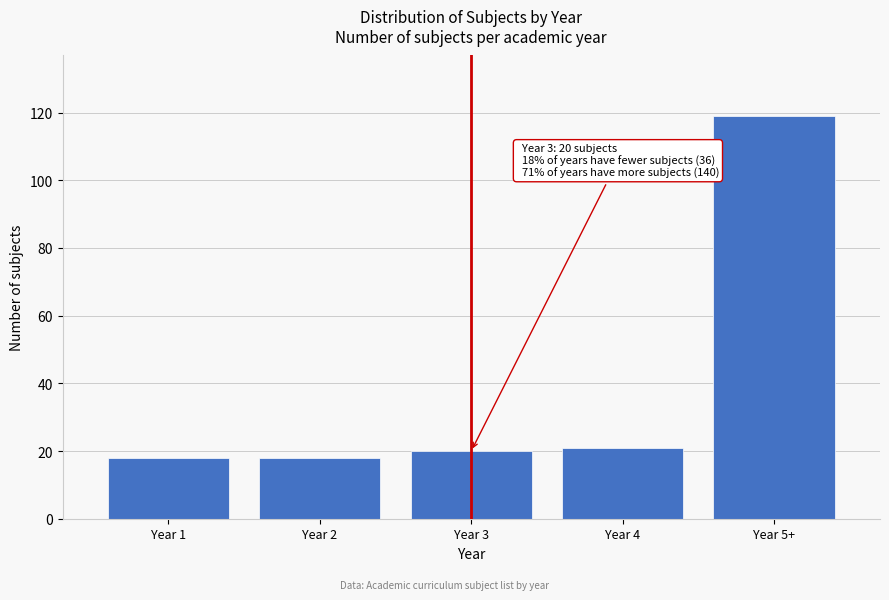

Reading right to left, transcribe all the data shown in this chart.

Year 5+=119	Year 4=21	Year 3=20	Year 2=18	Year 1=18